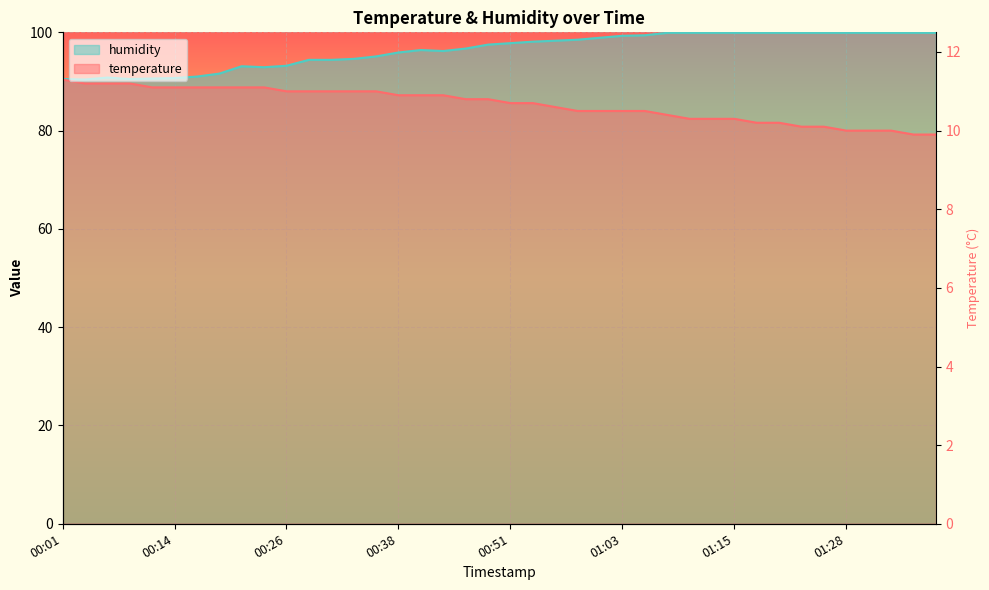

List the series in order of their peak value, lowest first.

temperature, humidity